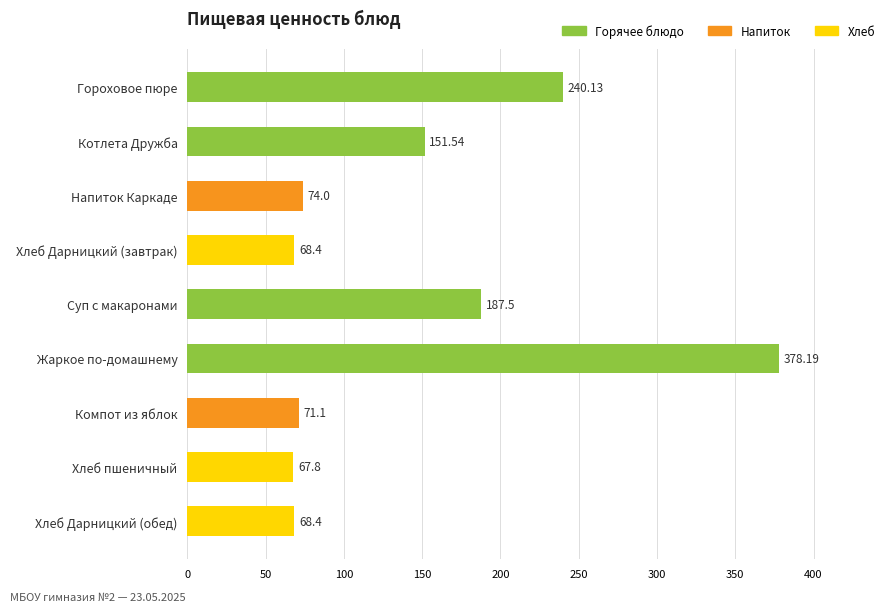

What is the label of the 4th bar from the top?

Хлеб Дарницкий (завтрак)